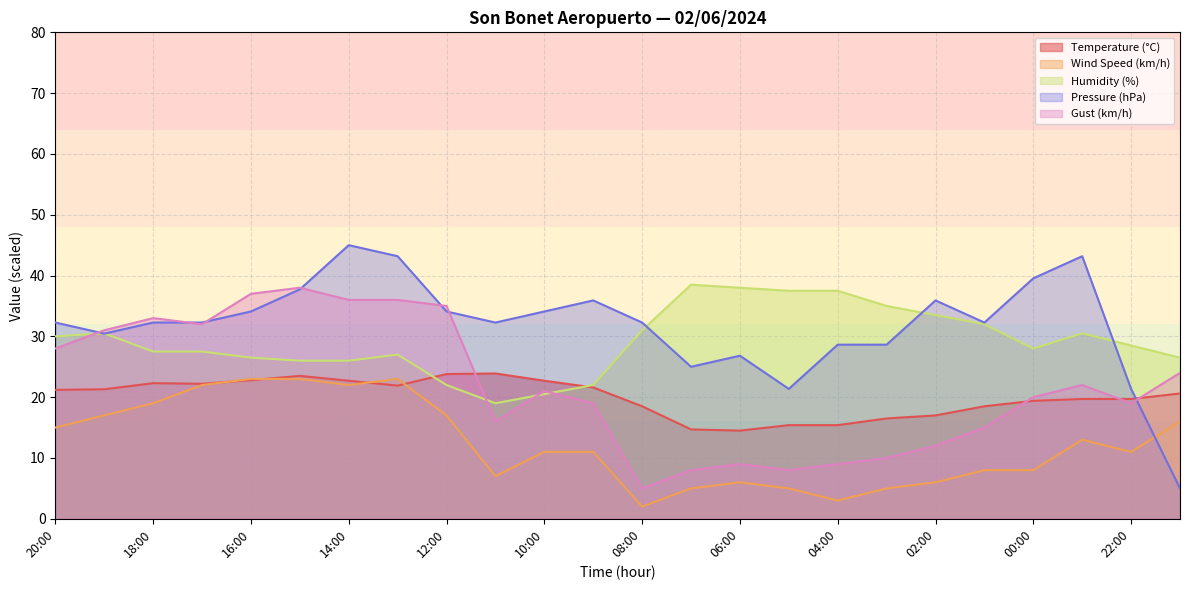

How many data points does each series have?

24